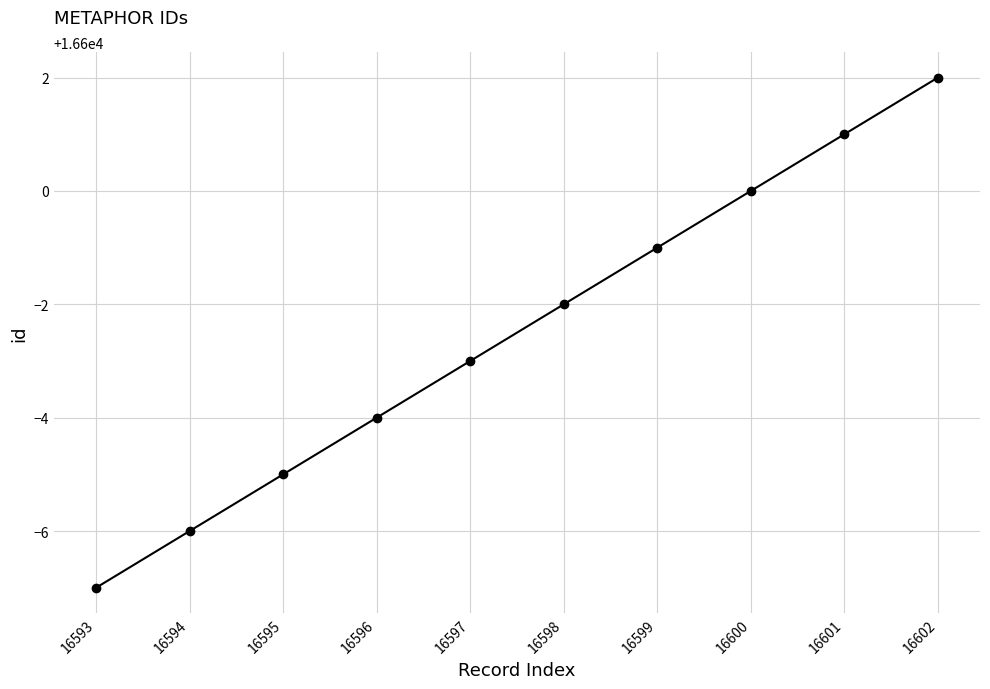

How many series are shown in this chart?

1